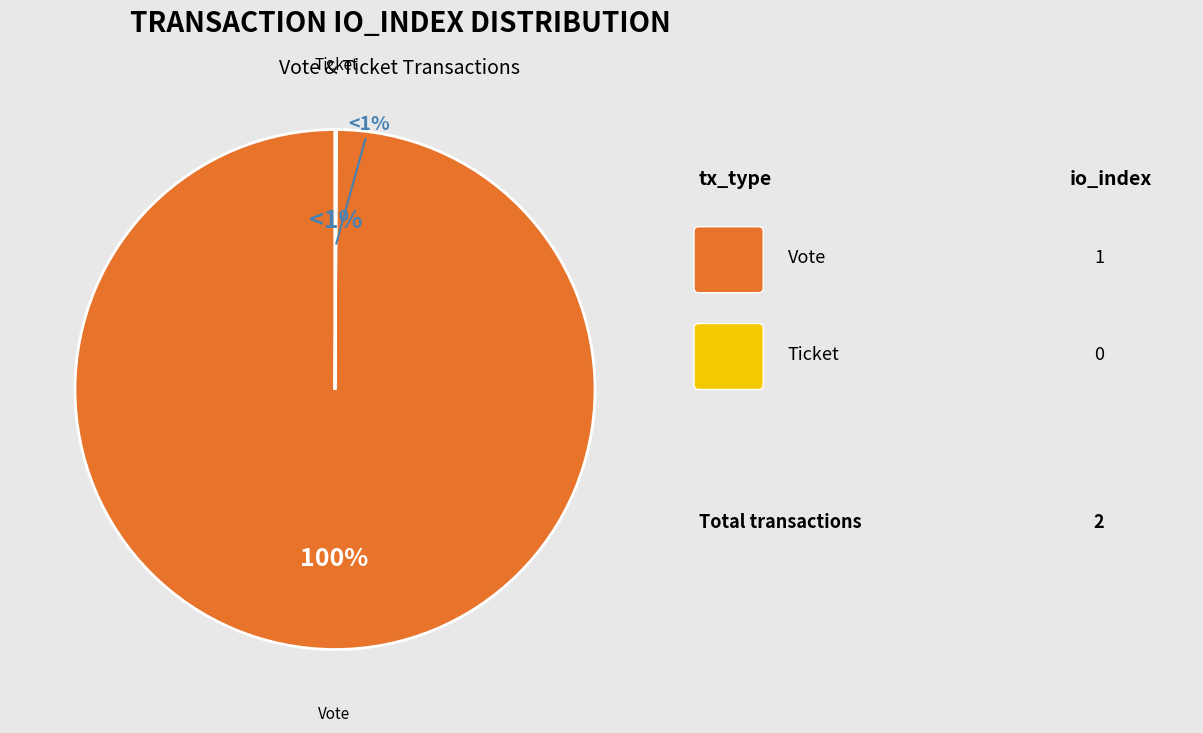

To the nearest percent, what is the difference between the Ticket and Vote slice percentages?

100%